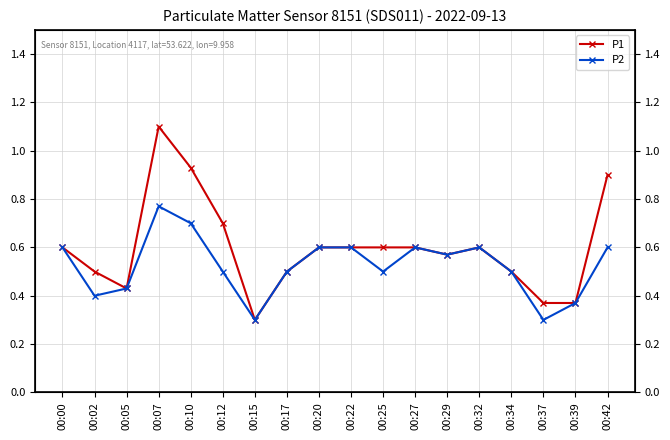

What is the total value across all series at 00:12?

1.2